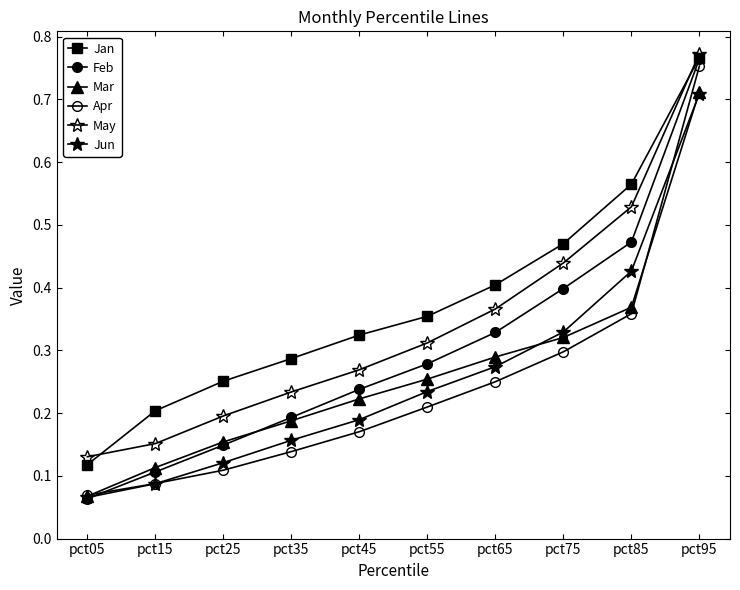

Where is Apr nearest to the value 0?

pct05